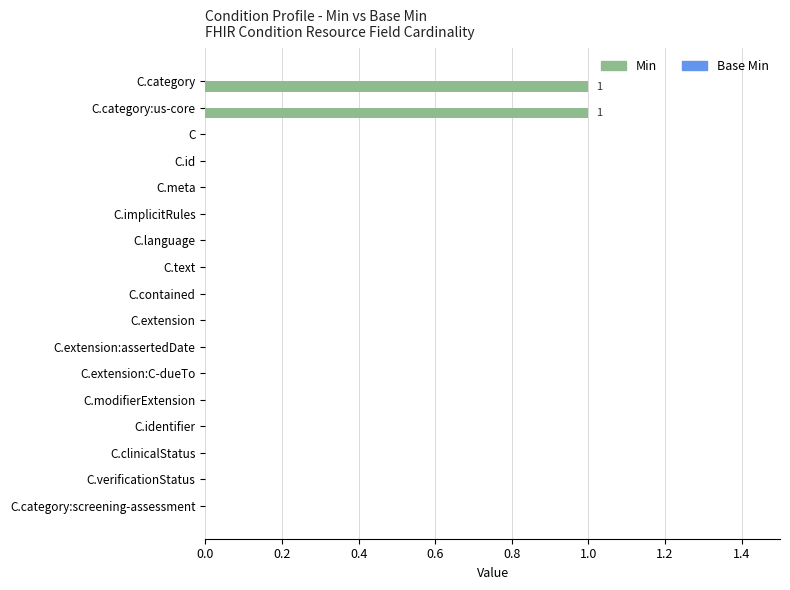

Are the bars horizontal?

Yes